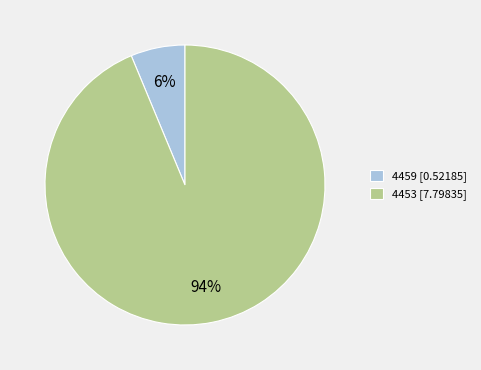

Which slice is the largest?

4453